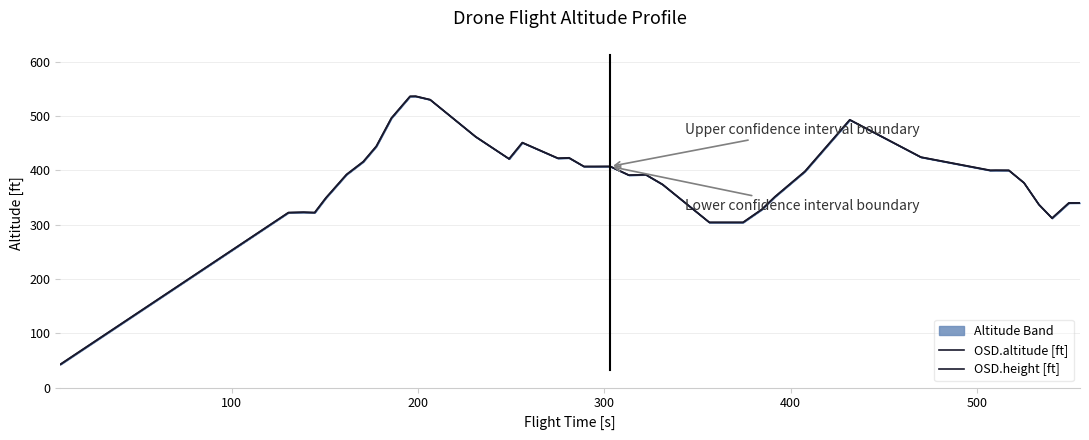

List the series in order of their overall mean, highest first.

OSD.altitude [ft], OSD.height [ft]